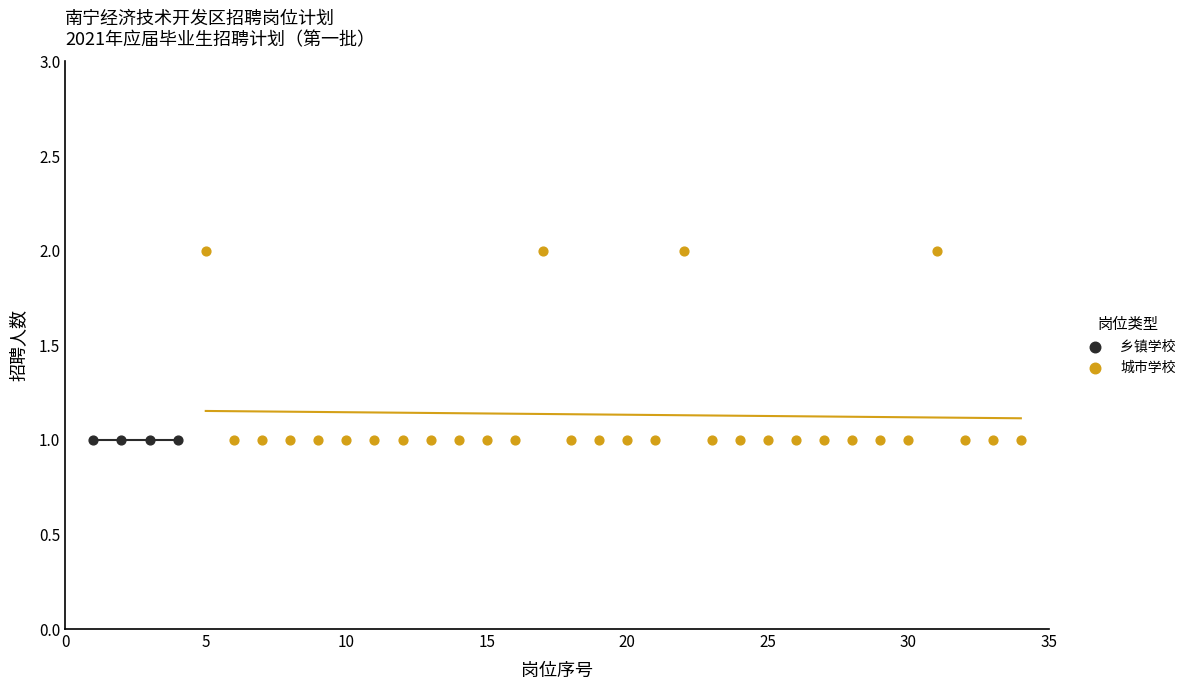

Which series reaches the maximum Y coordinate?

城市学校